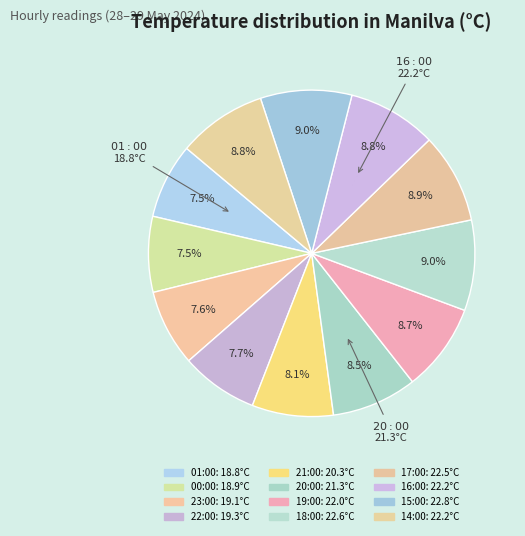

What is the largest slice in the pie chart?

15:00